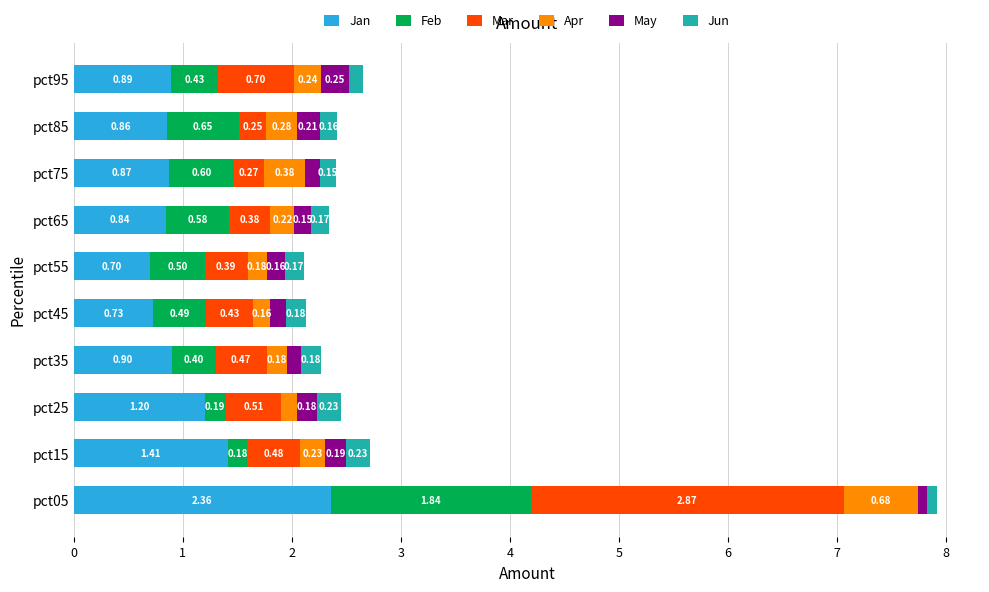

What is the total value across all series at pct05?

7.9